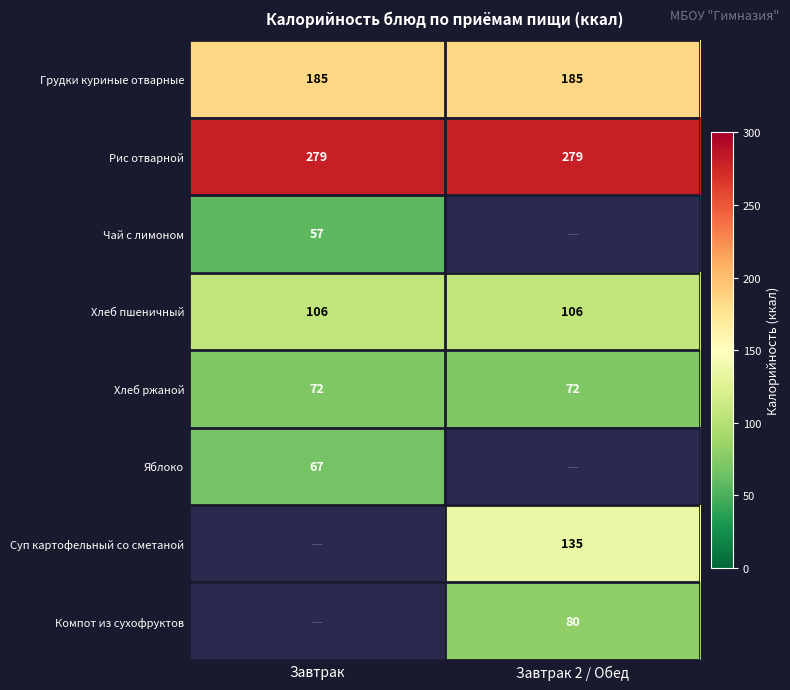

Is it true that Суп картофельный со сметаной equals 135 at Завтрак 2 / Обед?

True